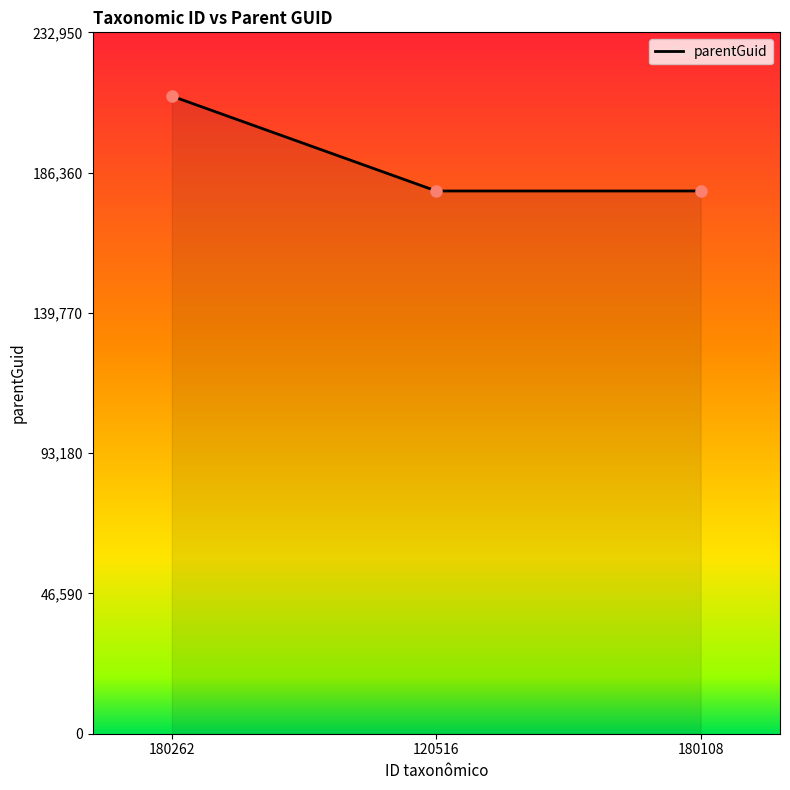

The chart shows a value of 180262 at 120516. True or false?

True